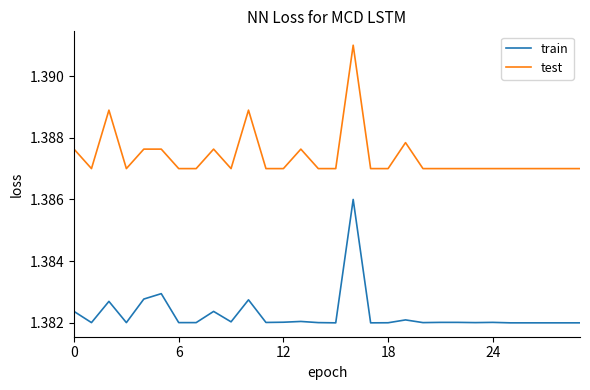

How many series are shown in this chart?

2